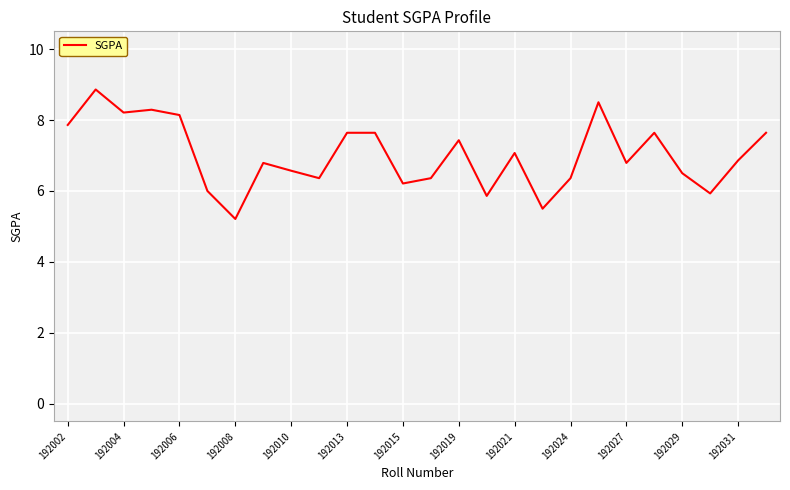

Reading right to left, extract all data points from this chart.

7.6	6.9	5.9	6.5	7.6	6.8	8.5	6.4	5.5	7.1	5.9	7.4	6.4	6.2	7.6	7.6	6.4	6.6	6.8	5.2	6.0	8.1	8.3	8.2	8.9	7.9